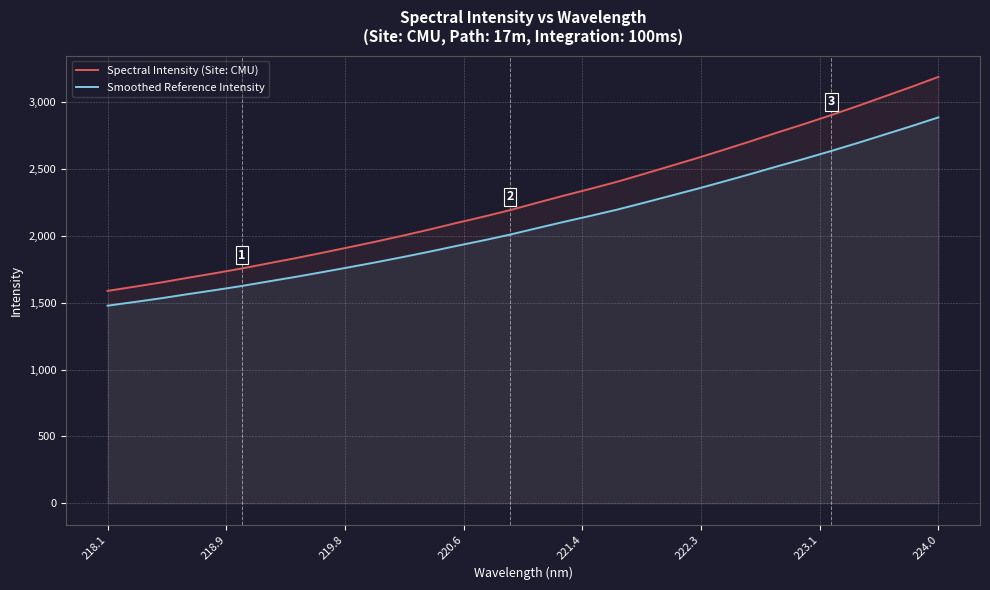

Which series has the widest spread of values?

Spectral Intensity (Site: CMU)